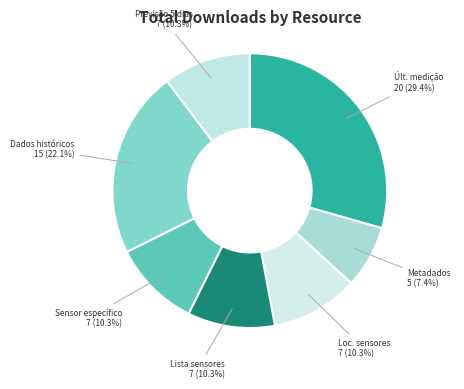

Count the number of slices in the pie.

7